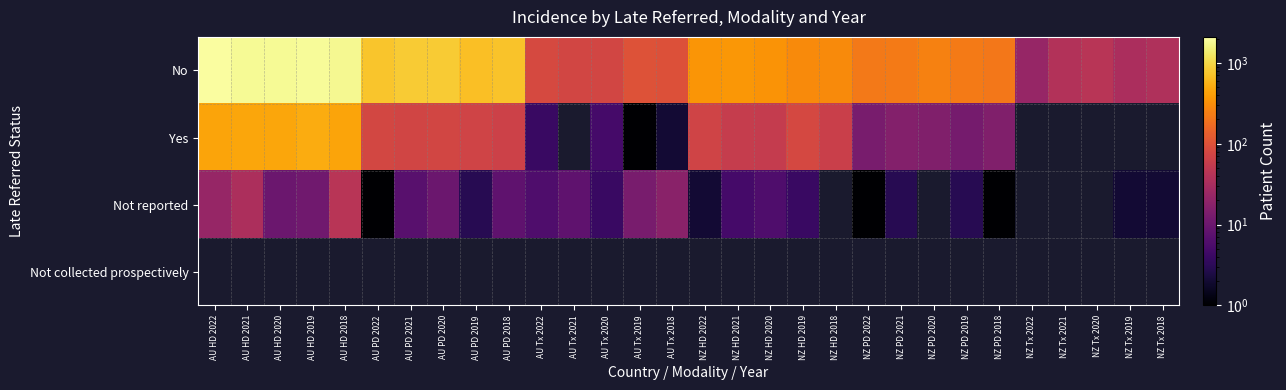

At which label does Yes first exceed 72?

AU HD 2022